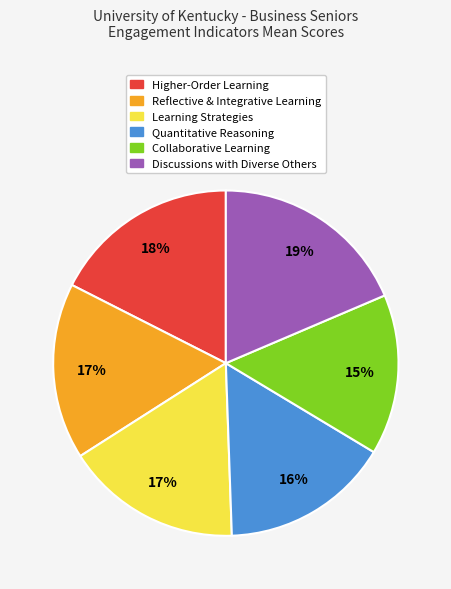

Count the number of slices in the pie.

6